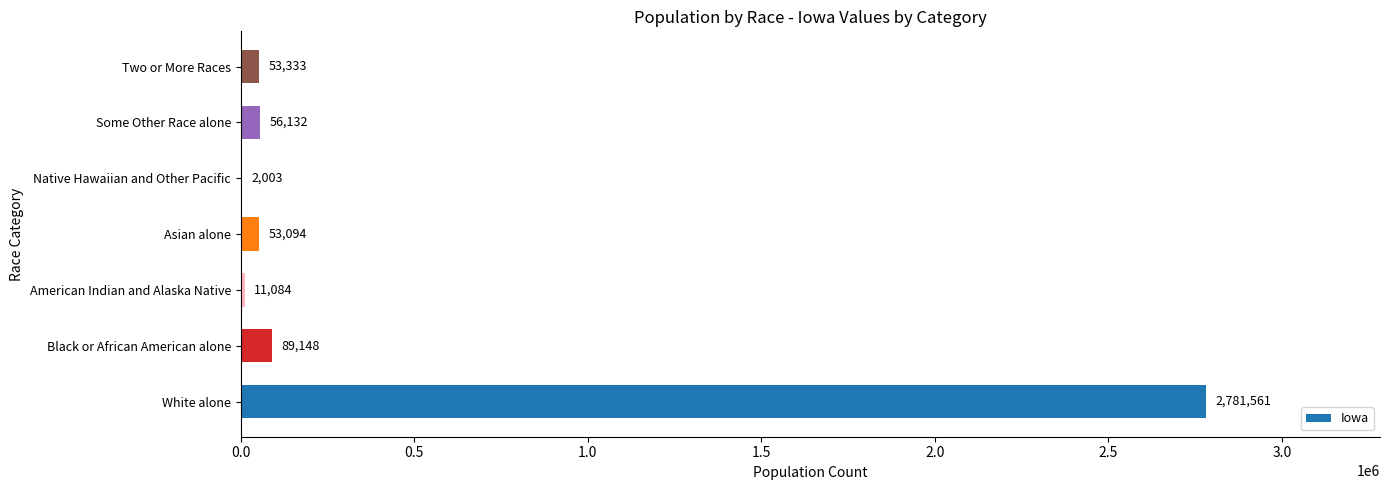

Between White alone and Some Other Race alone, which is larger?

White alone